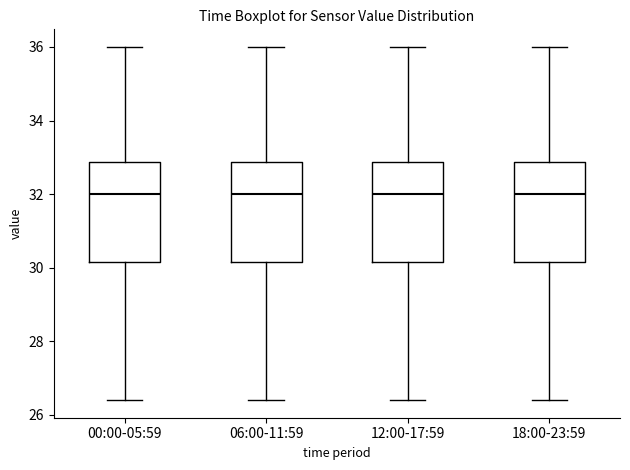

Where does the median line of the box for 18:00-23:59 sit on the y-axis? The values are not printed on the chart, so give them approximately, as read against the axis.

32.0